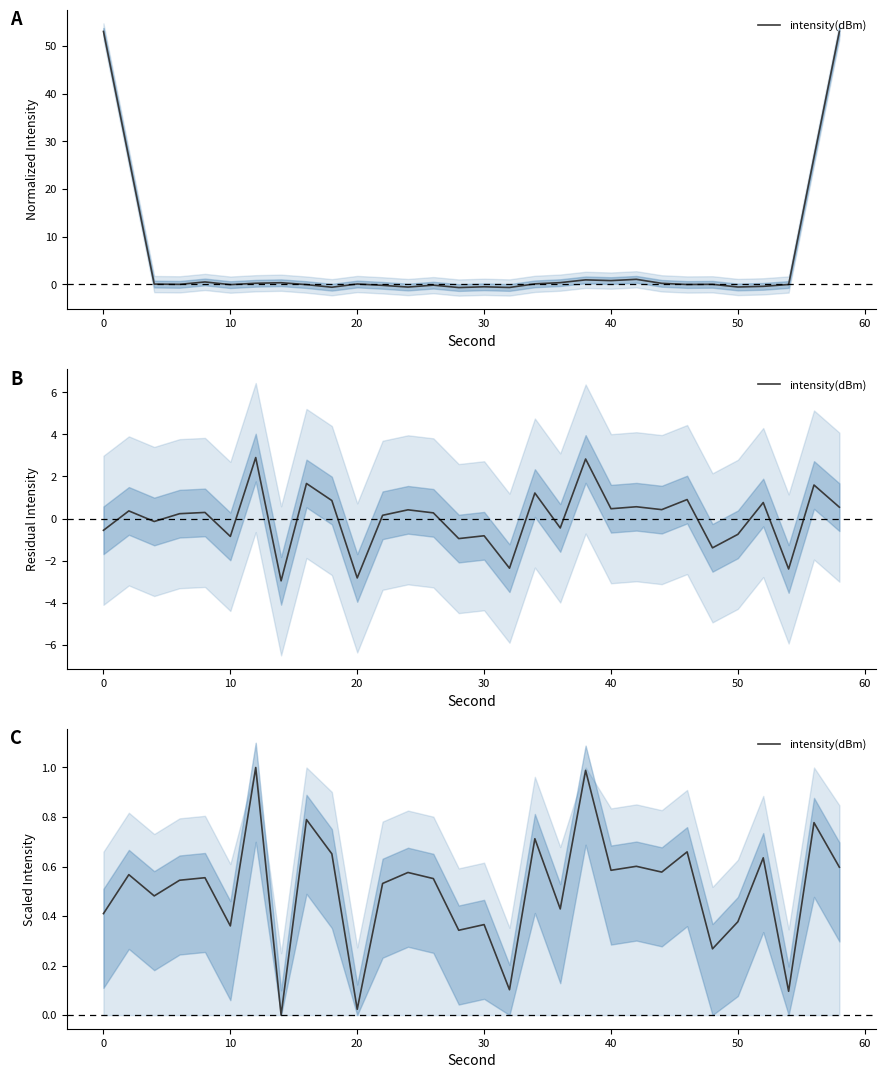

How many values exceed 0?

29